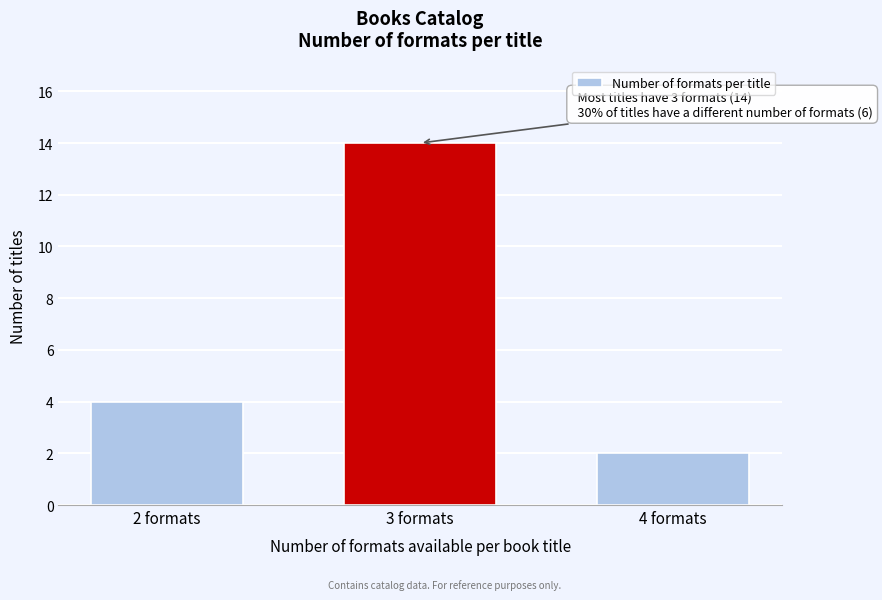

Reading left to right, what are all the values shown in this chart?

2 formats=4	3 formats=14	4 formats=2